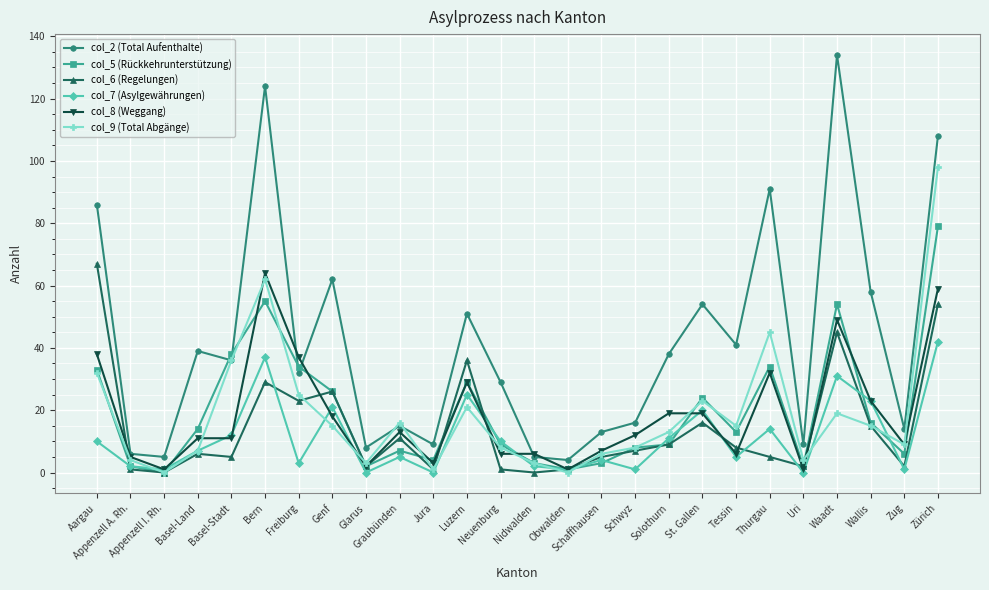

Count the number of data series in this chart.

6